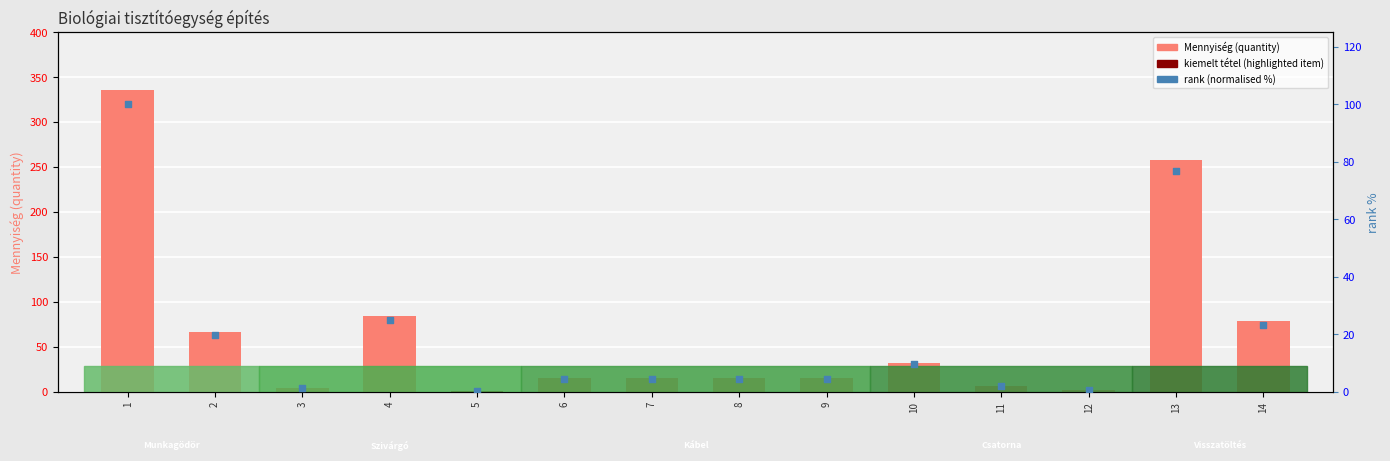

Is the value of rank (normalised) at 1 greater than the value of Mennyiség (quantity) at 5?

Yes